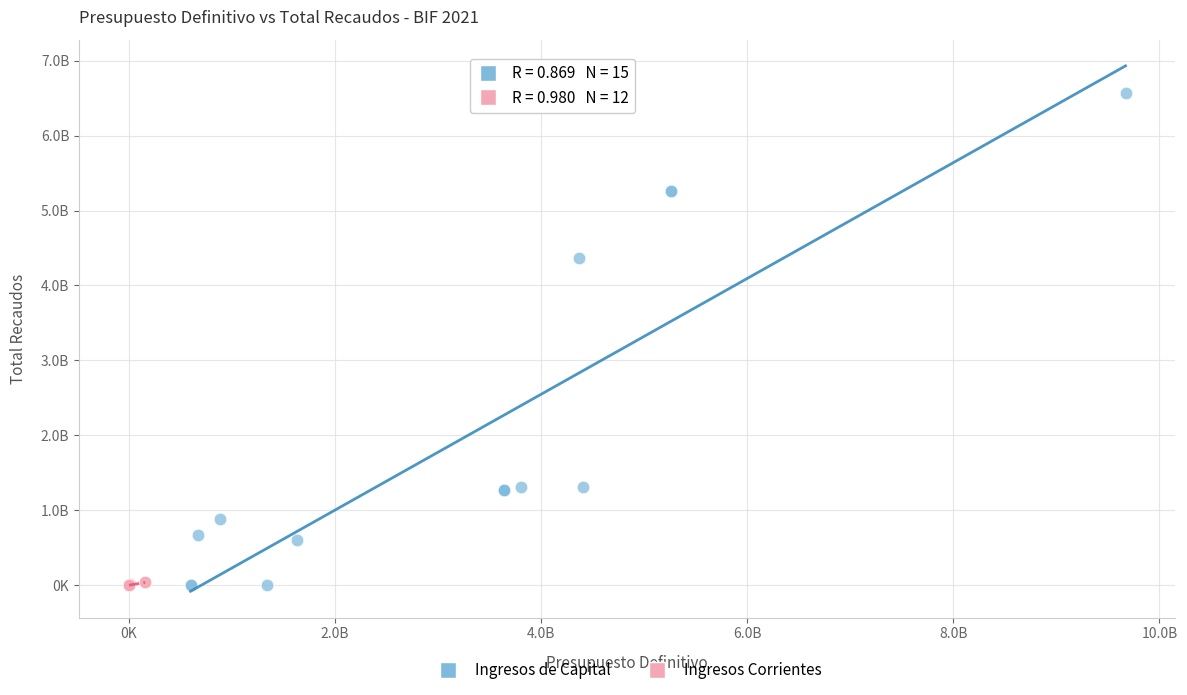

Which series contains the highest Y value?

Ingresos de Capital